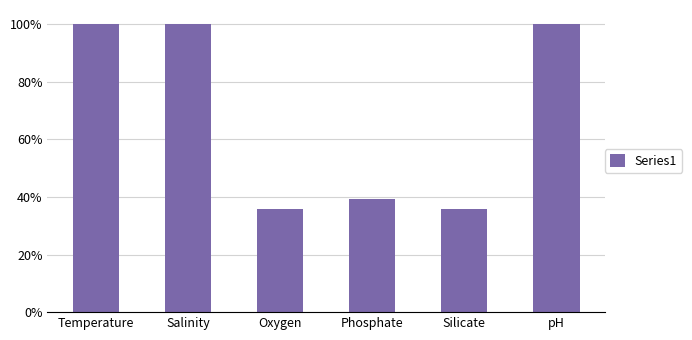

True or false: the data shows 0.6 at Temperature.

False